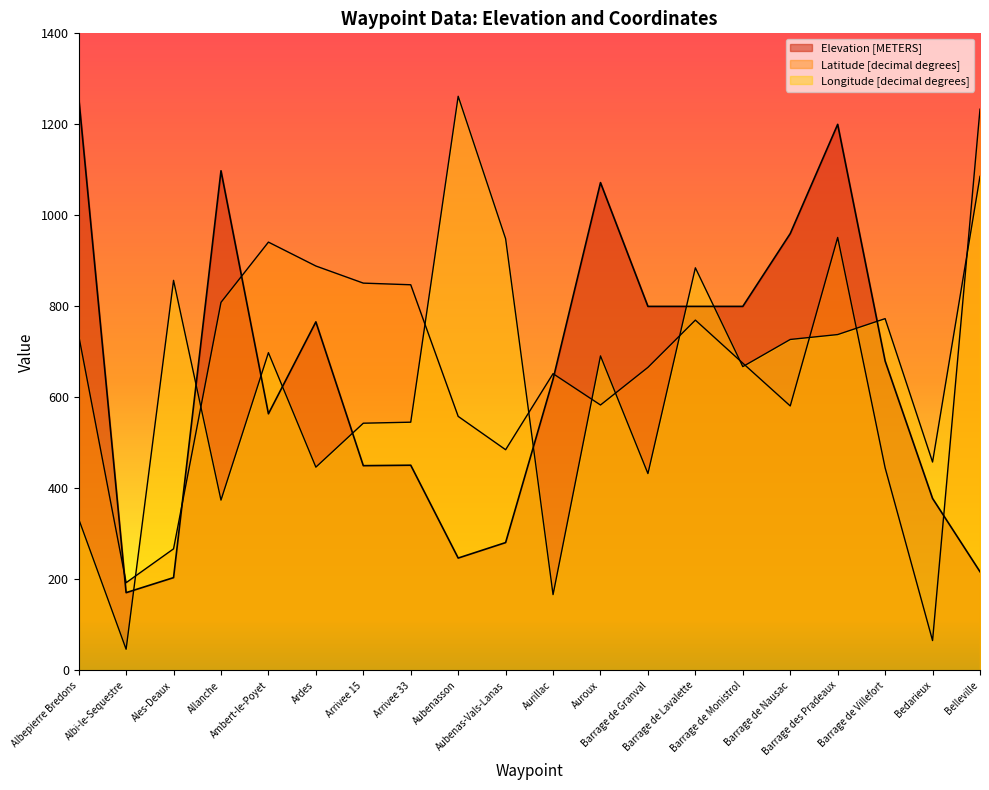

Is it true that Elevation [METERS] equals 204.0 at Ales-Deaux?

True